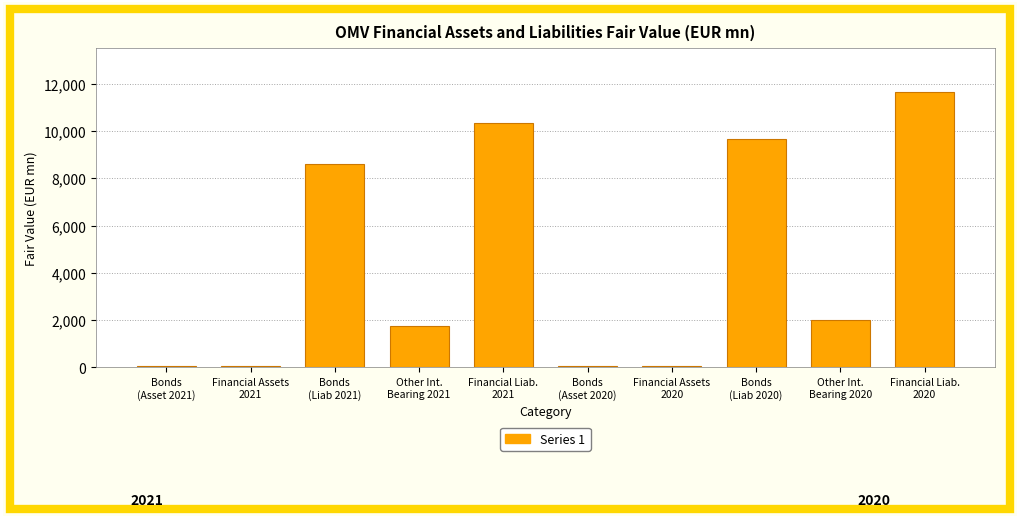

Where is the data nearest to the value 5858?

Bonds
(Liab 2021)